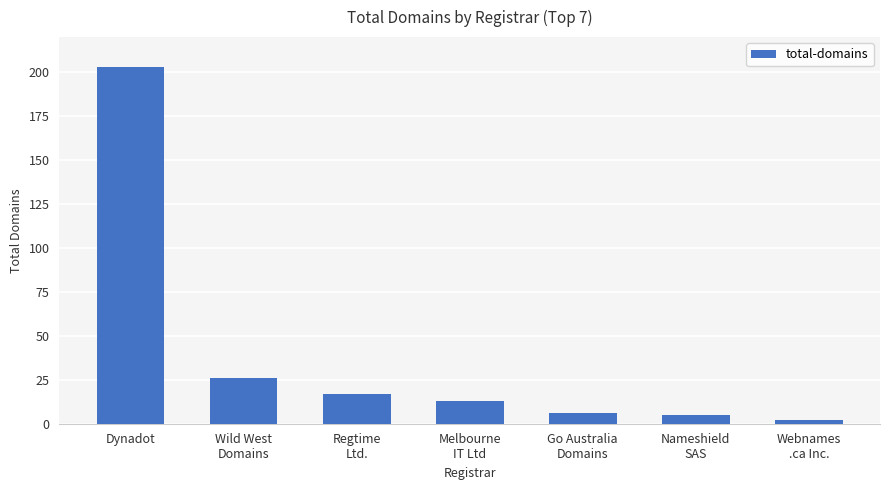

The value at Regtime
Ltd. is 10. True or false?

False